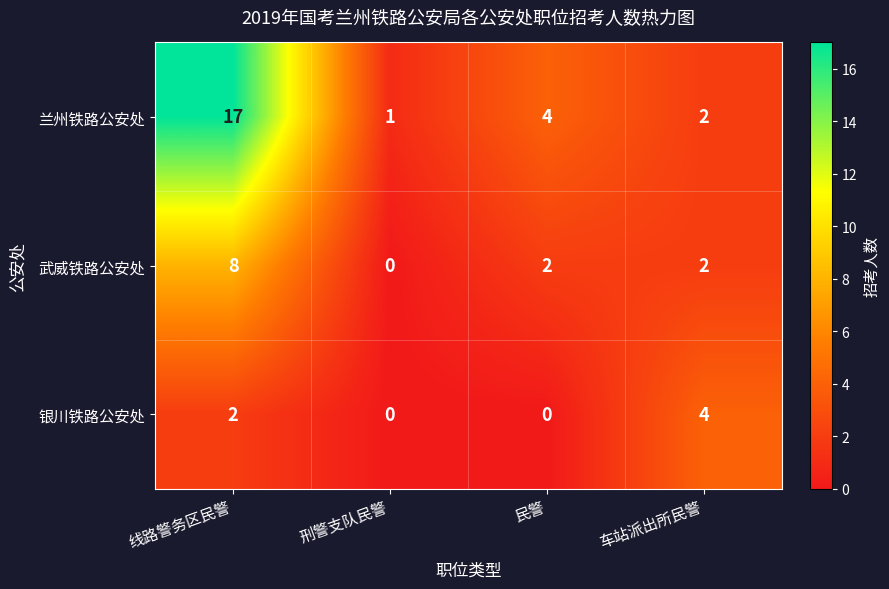

What is the maximum value shown in the chart?

17